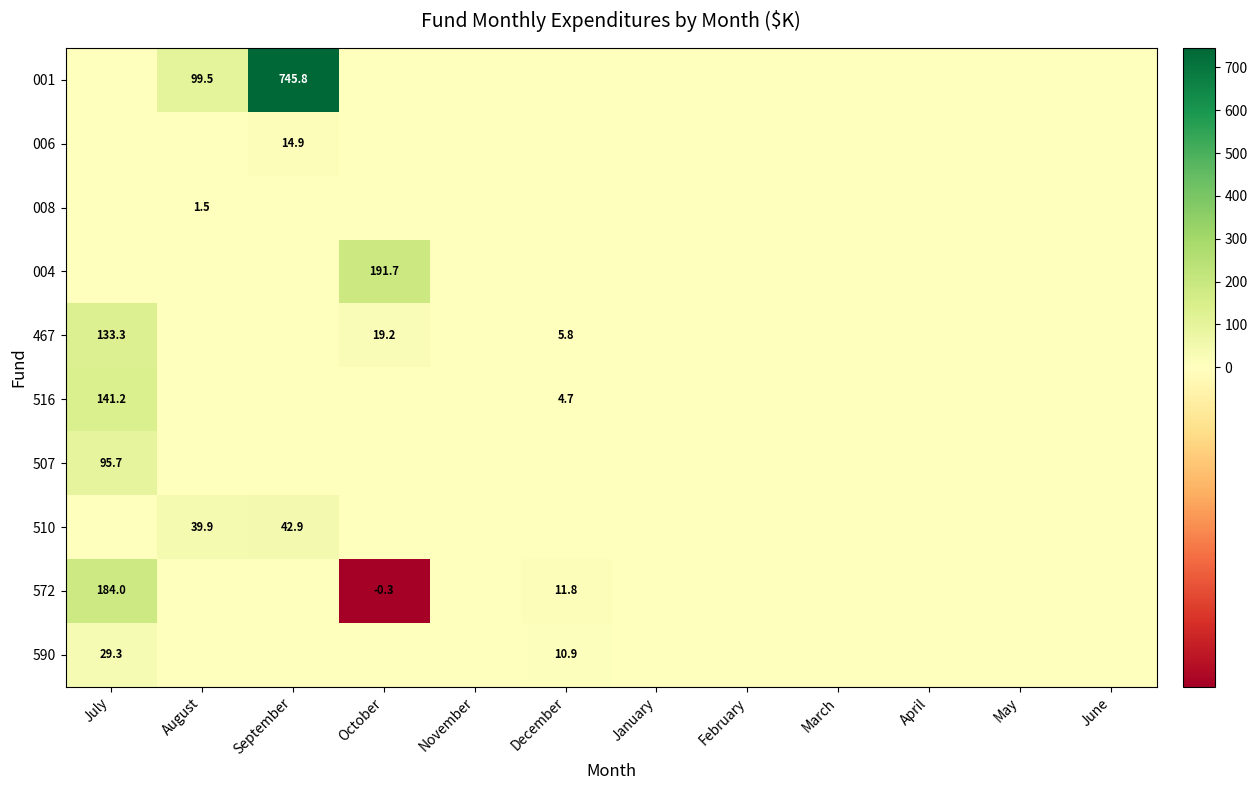

At which category is the sum across all series the highest?

September